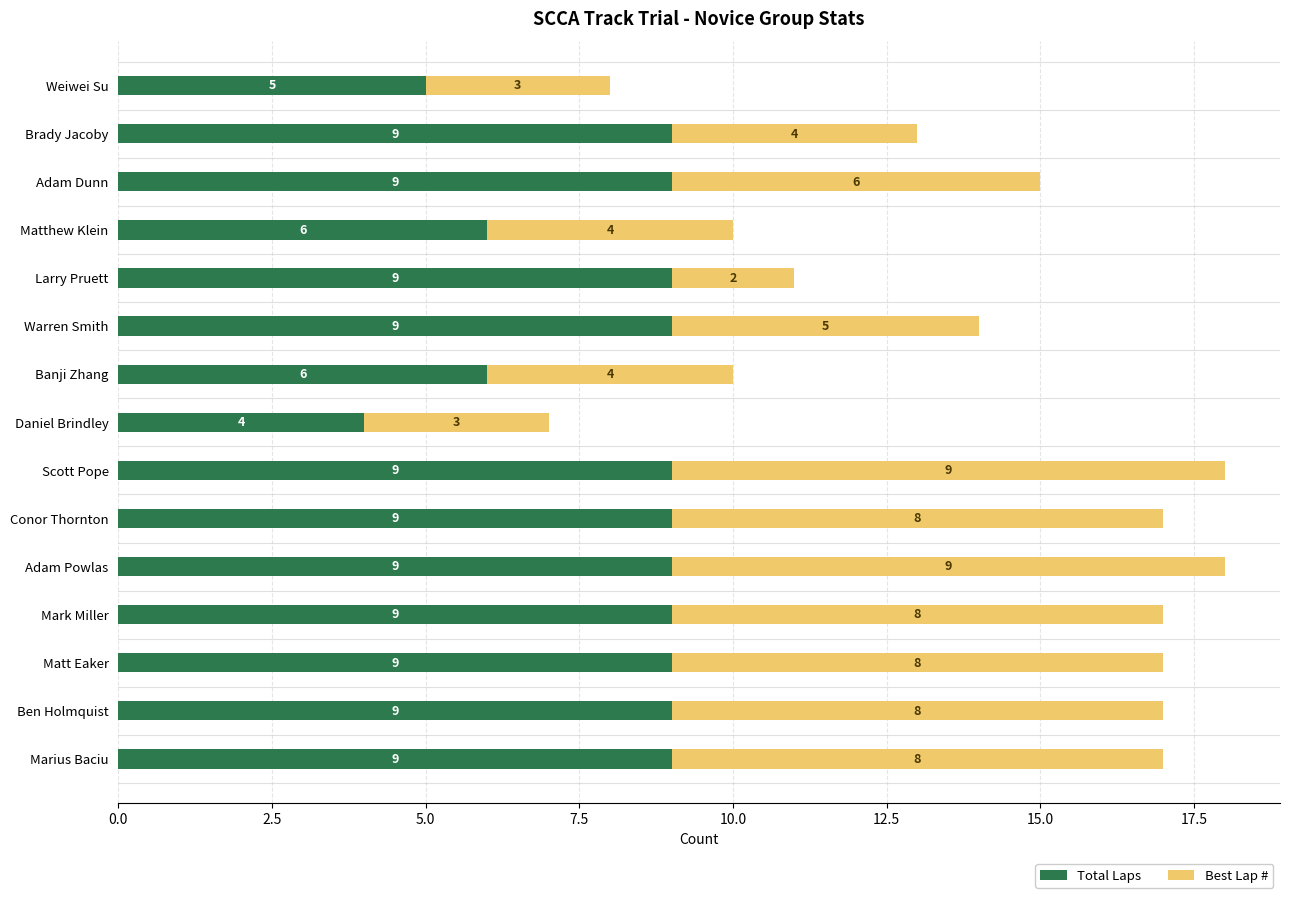

What is the approximate value of Total Laps at Brady Jacoby?

9